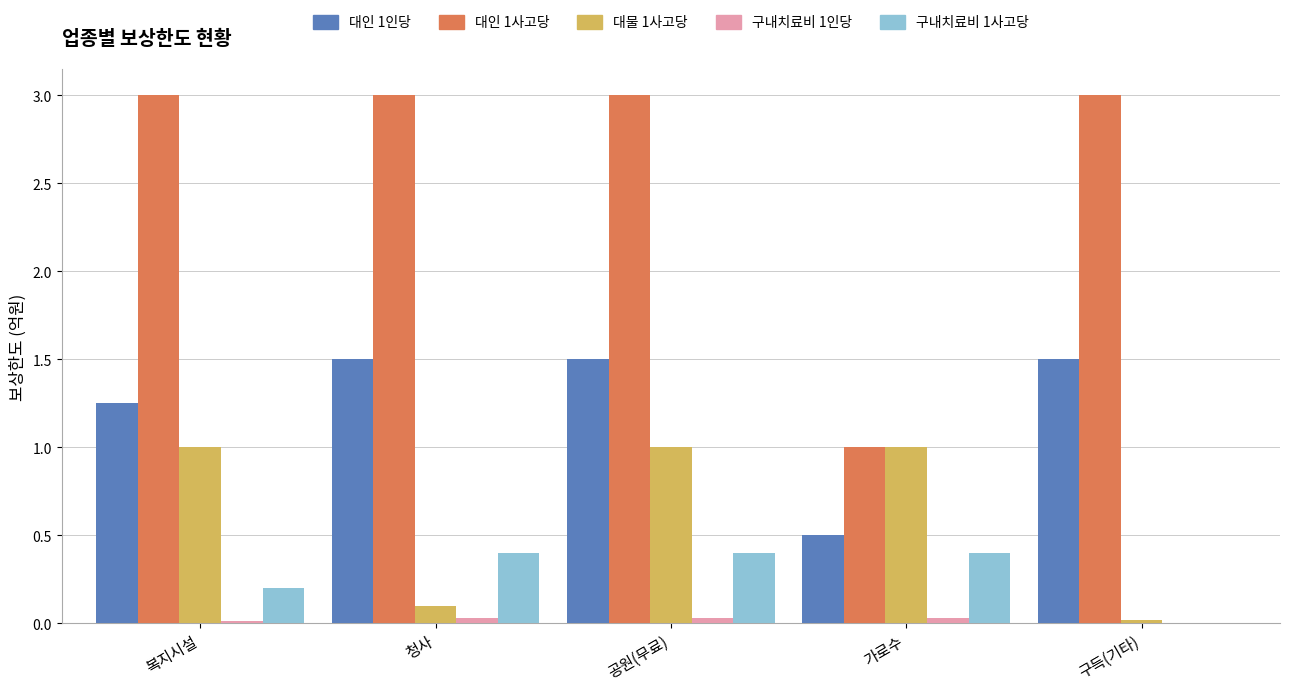

Is the value of 대물 1사고당 at 공원(무료) greater than the value of 대인 1인당 at 복지시설?

No